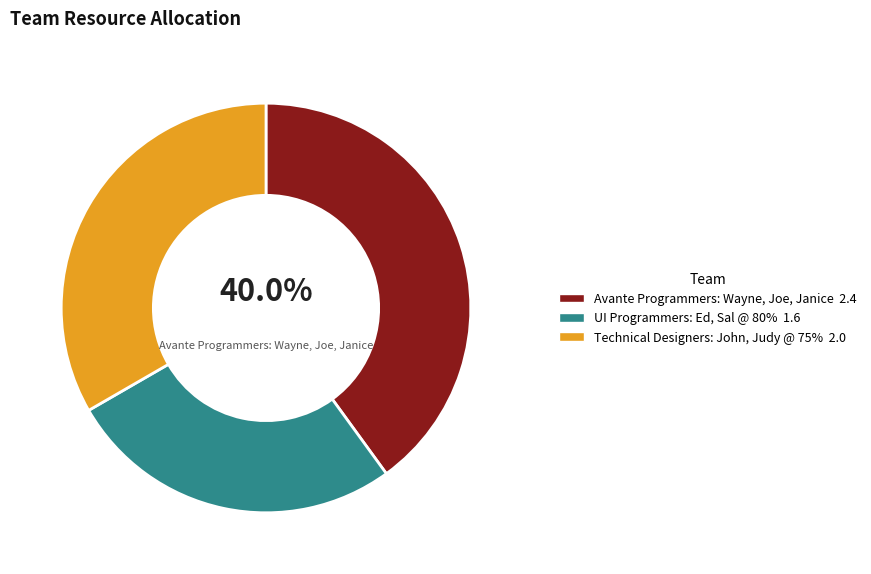

Does any single category account for the majority?

No